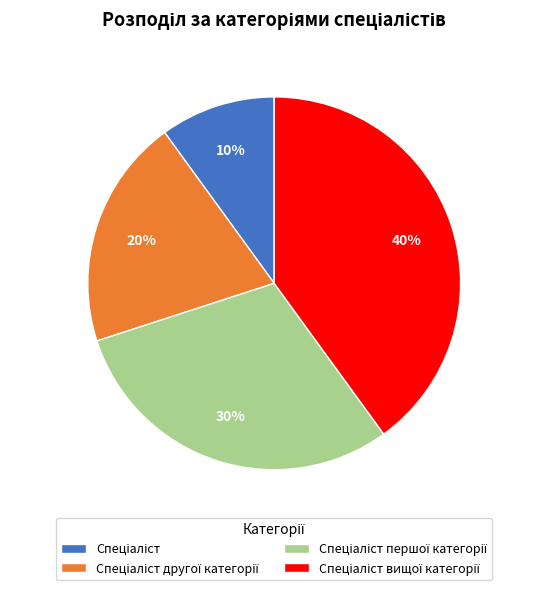

To the nearest percent, what is the difference between the largest and smallest slice percentages?

30%